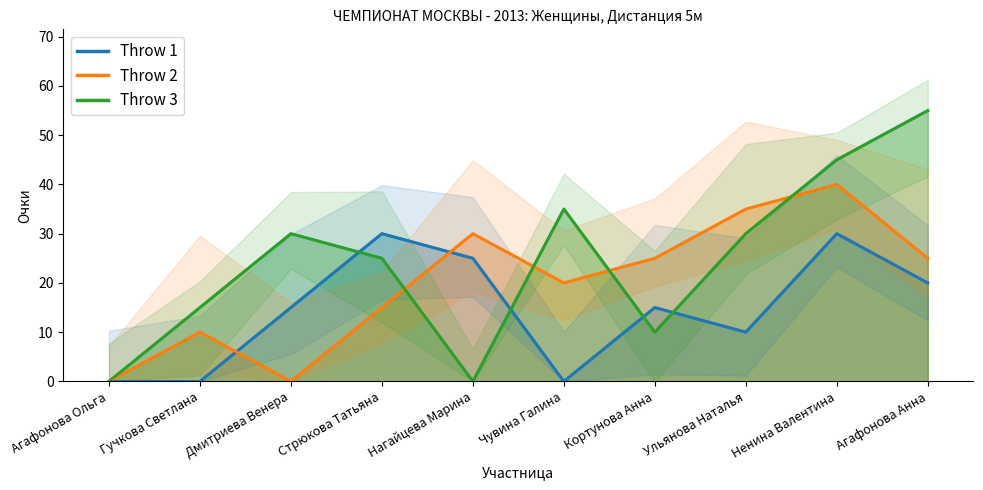

How many values in the Throw 1 series are below 15?

4